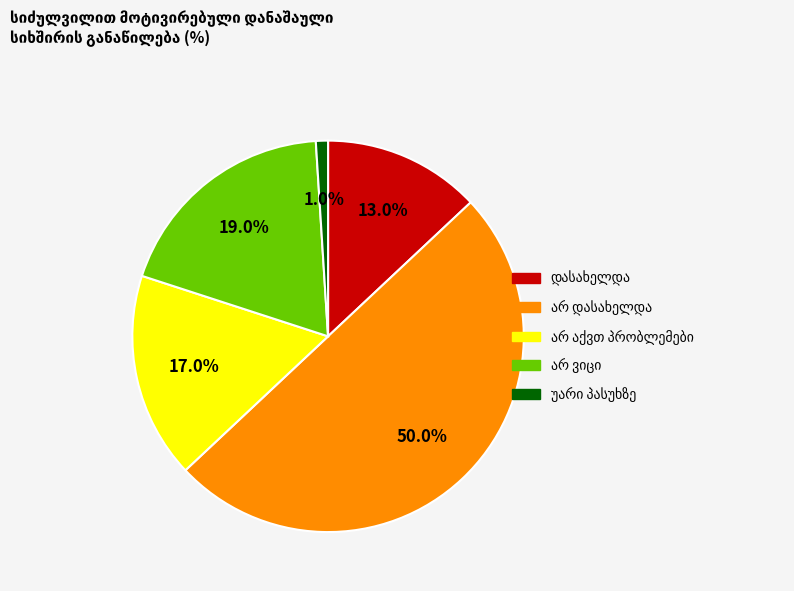

The არ დასახელდა slice represents 50% of the pie. True or false?

True